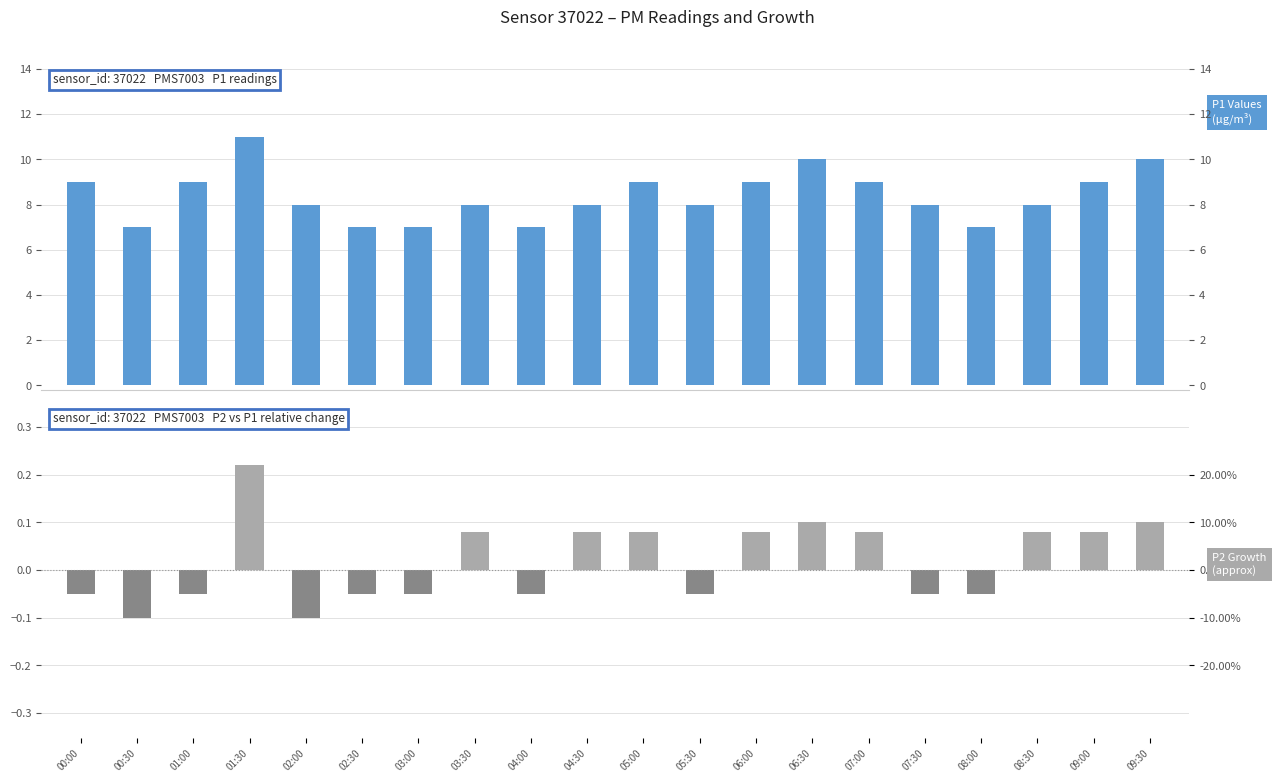

True or false: P1 has a value of 8.0 at 07:30.

True